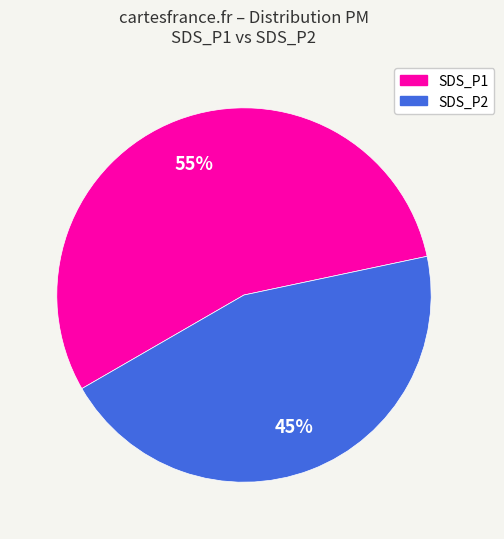

Does SDS_P1 account for over 50% of the chart?

Yes